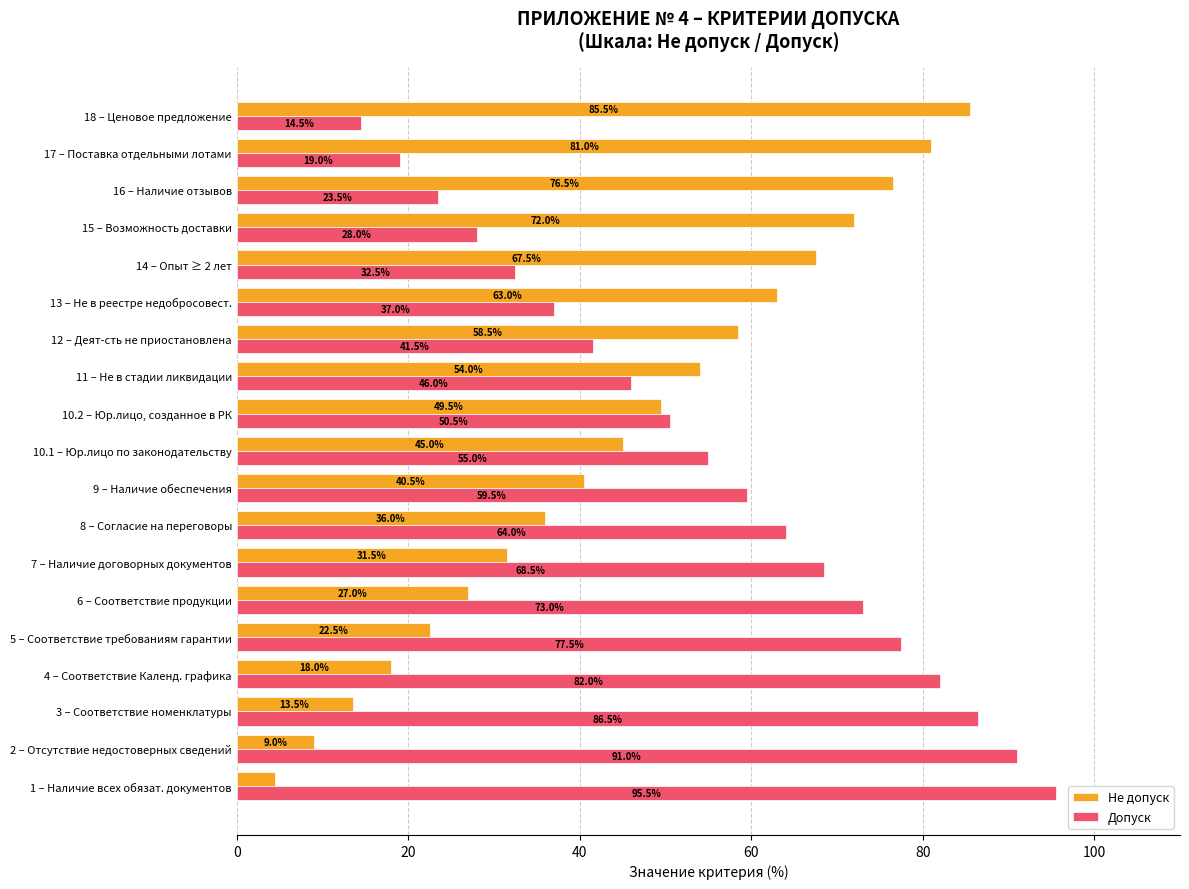

What is the difference between the maximum and minimum values in the Допуск series?

81.0